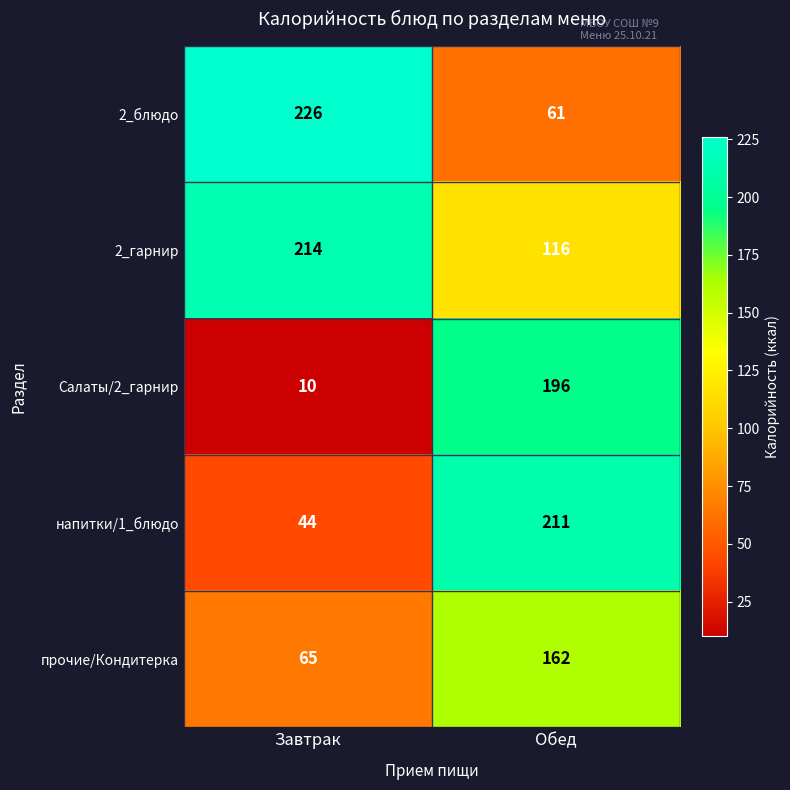

Which series has the largest total across all categories?

2_гарнир